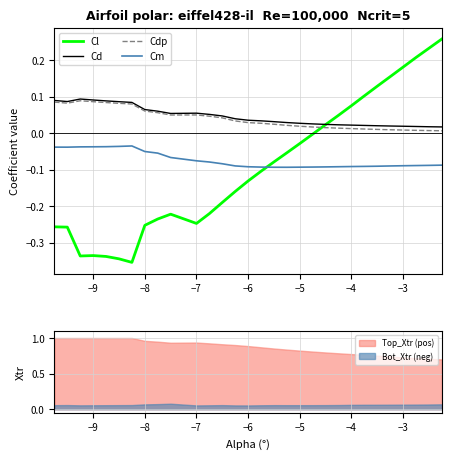

True or false: Cd and Cdp cross at least once.

False